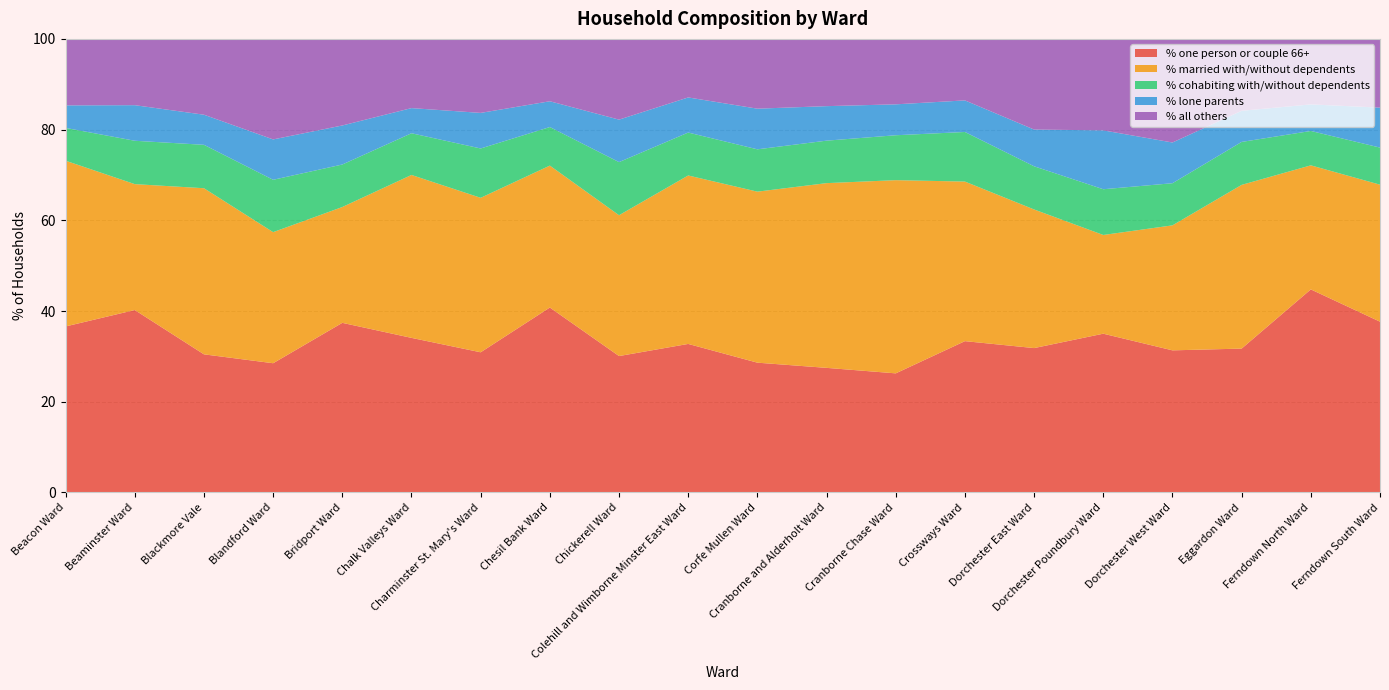

Reading left to right, what are all the values shown in this chart?

% one person or couple 66+: 36.6	40.2	30.4	28.5	37.4	34.1	30.9	40.8	30.1	32.7	28.6	27.5	26.3	33.4	31.8	35.0	31.3	31.7	44.8	37.6
% married with/without dependents: 36.5	27.8	36.6	28.9	25.5	35.9	34.1	31.3	31.1	37.1	37.7	40.7	42.6	35.2	30.6	21.8	27.6	36.1	27.4	30.2
% cohabiting with/without dependents: 7.2	9.6	9.6	11.5	9.4	9.2	10.9	8.5	11.7	9.5	9.3	9.4	9.9	10.9	9.5	10.1	9.3	9.5	7.6	8.2
% lone parents: 5.0	7.8	6.6	8.9	8.6	5.5	7.8	5.7	9.4	7.7	9.0	7.6	6.8	7.0	8.1	13.0	9.0	6.9	5.9	8.8
% all others: 14.7	14.6	16.7	22.2	19.1	15.3	16.3	13.8	17.8	12.9	15.4	14.8	14.4	13.6	20.0	20.2	22.8	15.9	14.4	15.2